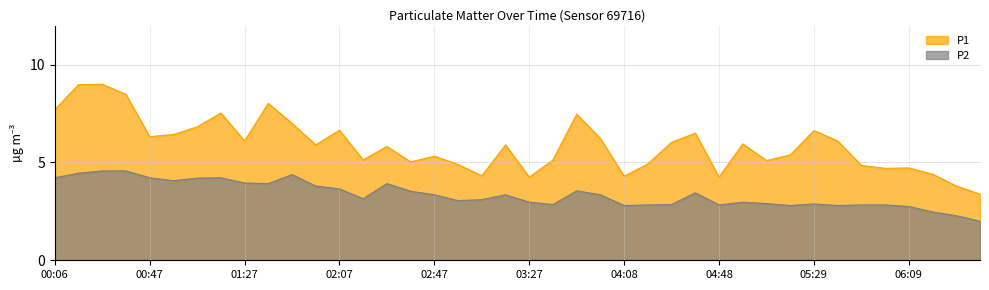

What is the sum of all P2 values?

134.7